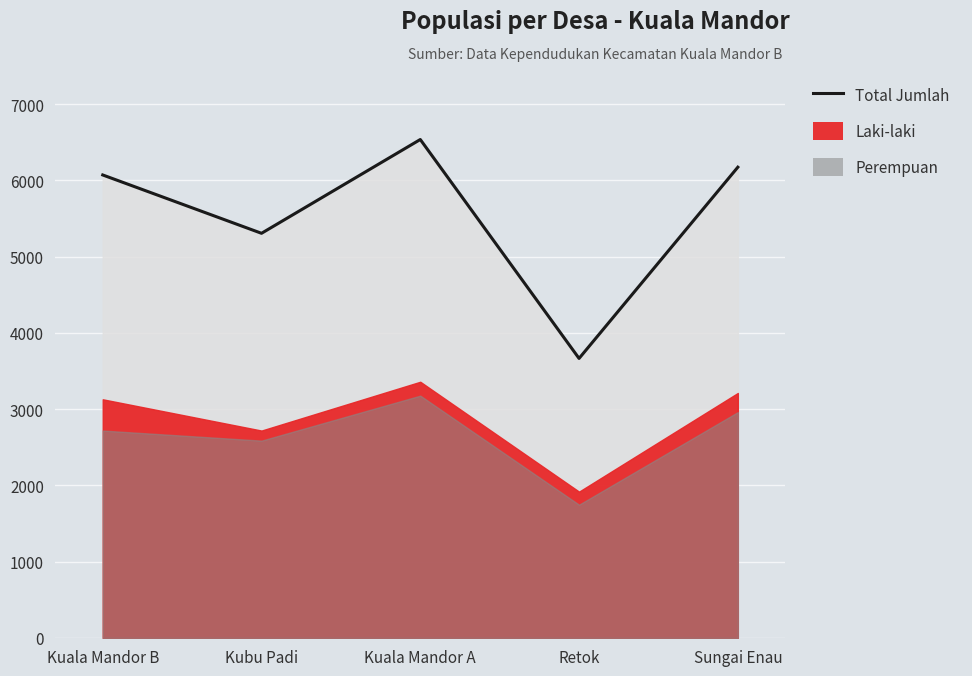

What is the spread (max minus min) of values at Retok?

1918